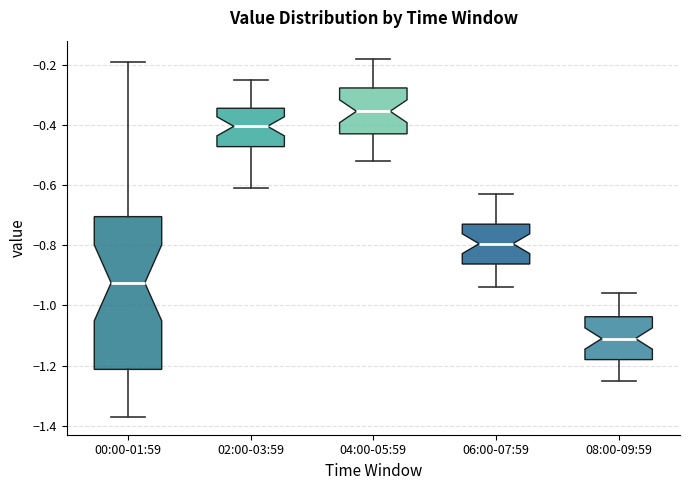

Which box is the tallest, from its lower edge to its upper edge?

00:00-01:59